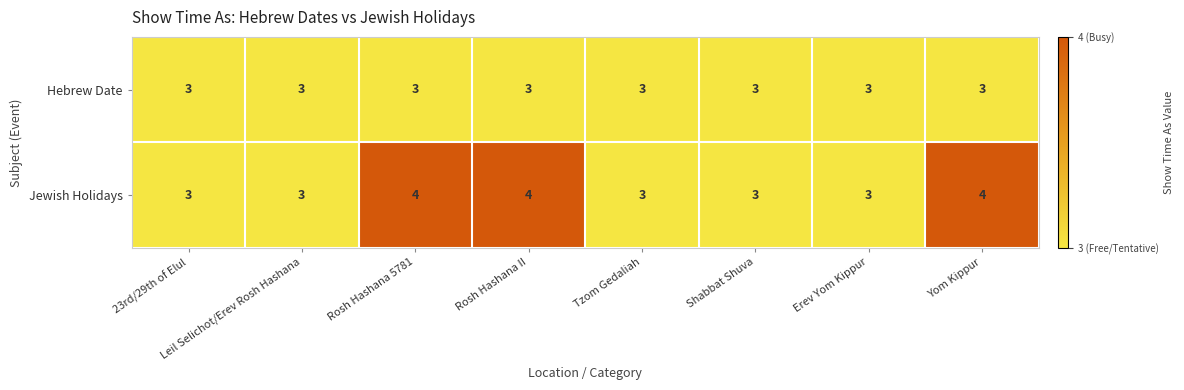

What is the minimum value shown in the chart?

3